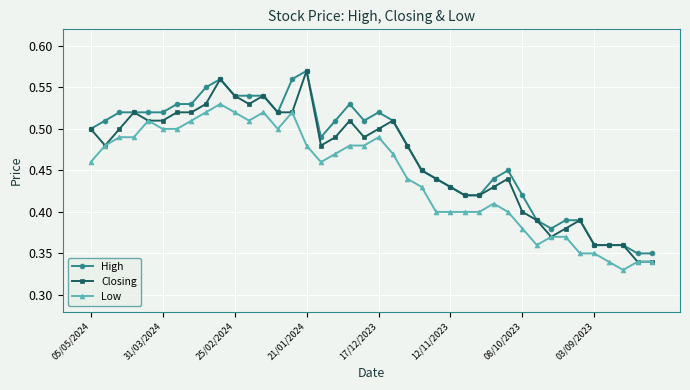

True or false: High has more than 2 points higher than both neighbors.

True